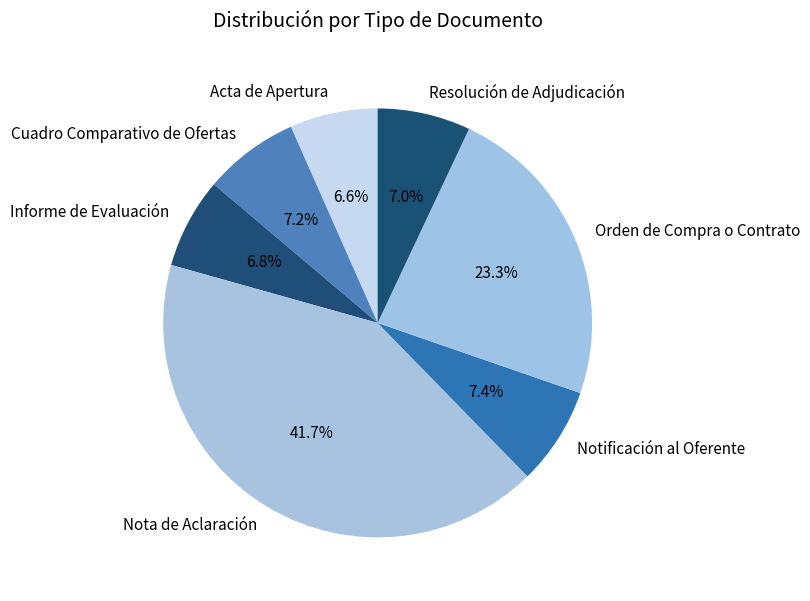

What percentage do Nota de Aclaración and Informe de Evaluación together represent?

48.5%